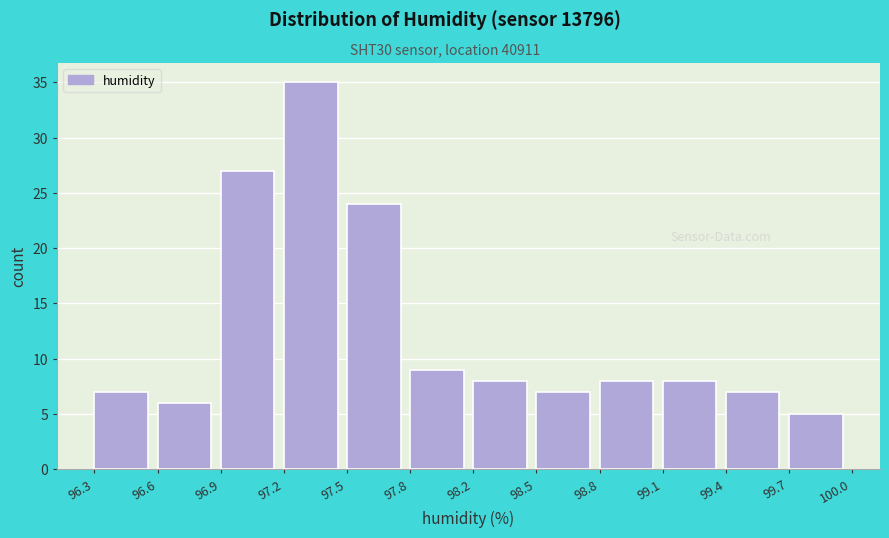

Reading left to right, list all the values displayed in this chart.

7	6	27	35	24	9	8	7	8	8	7	5